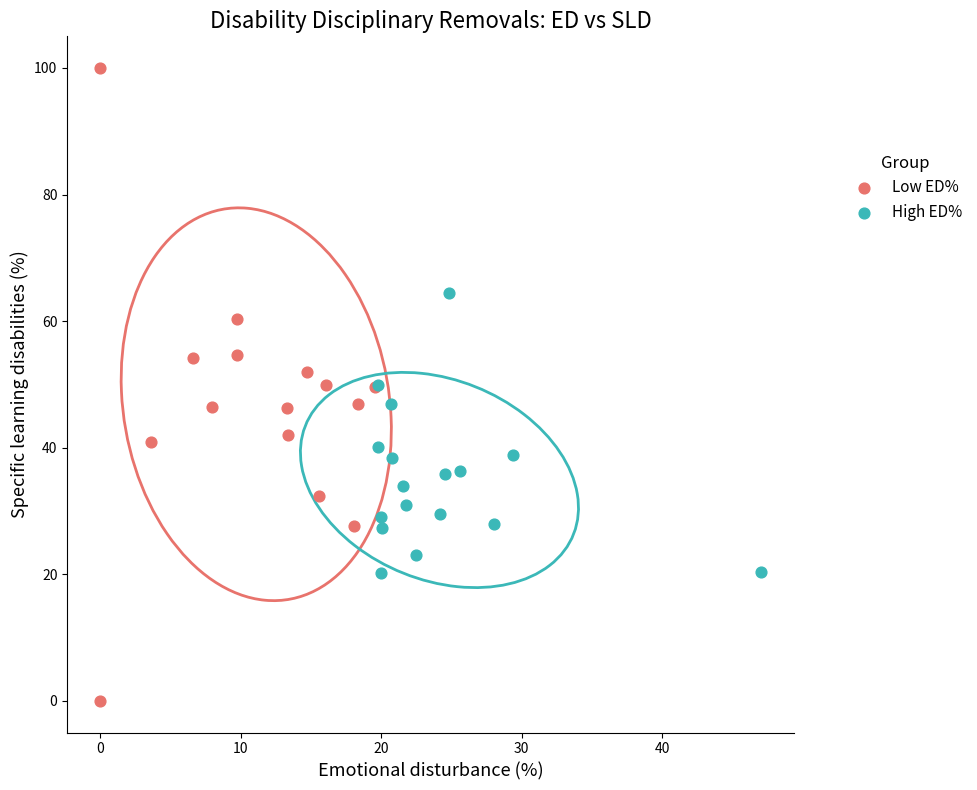

Which series reaches the maximum Y coordinate?

Low ED%